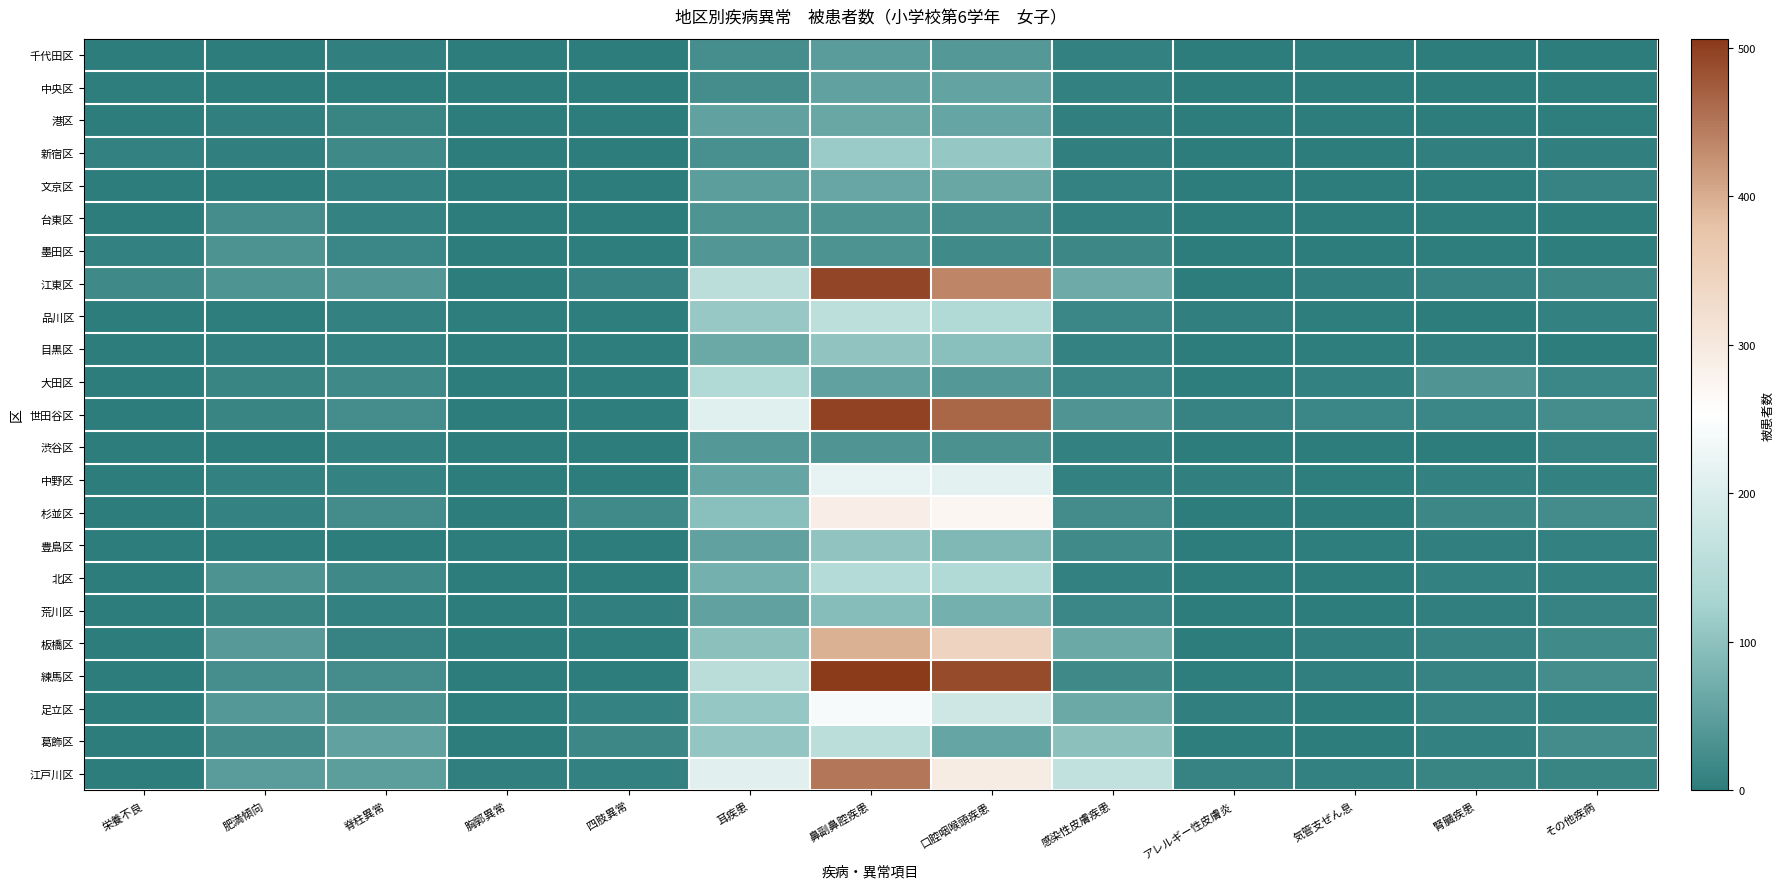

Which has a higher value, アレルギー性皮膚炎 or 口腔咽喉頭疾患?

口腔咽喉頭疾患